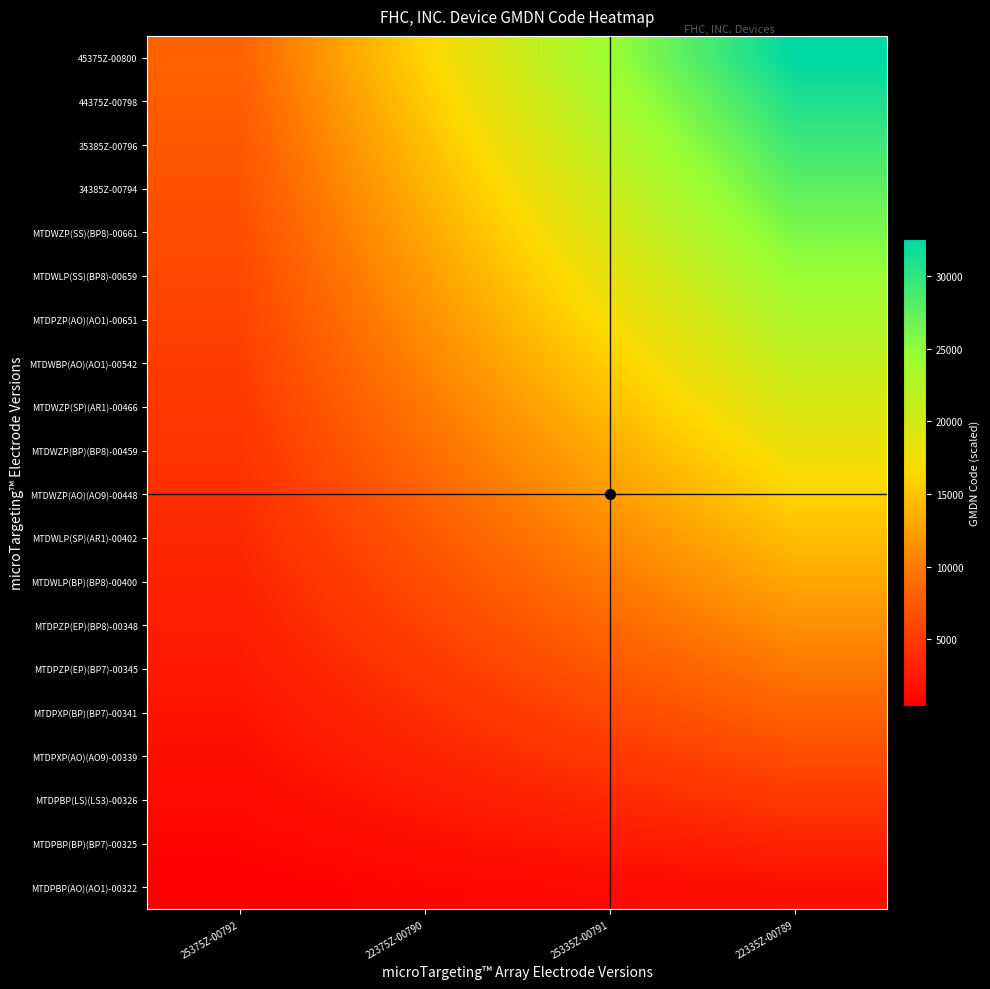

Reading right to left, list all the values displayed in this chart.

45375Z-00800: 22335Z-00789=32556.0	25335Z-00791=24417.0	22375Z-00790=16278.0	25375Z-00792=8139.0
44375Z-00798: 22335Z-00789=30928.2	25335Z-00791=23196.1	22375Z-00790=15464.1	25375Z-00792=7732.0
35385Z-00796: 22335Z-00789=29300.4	25335Z-00791=21975.3	22375Z-00790=14650.2	25375Z-00792=7325.1
34385Z-00794: 22335Z-00789=27672.6	25335Z-00791=20754.4	22375Z-00790=13836.3	25375Z-00792=6918.1
MTDWZP(SS)(BP8)-00661: 22335Z-00789=26044.8	25335Z-00791=19533.6	22375Z-00790=13022.4	25375Z-00792=6511.2
MTDWLP(SS)(BP8)-00659: 22335Z-00789=24417.0	25335Z-00791=18312.8	22375Z-00790=12208.5	25375Z-00792=6104.2
MTDPZP(AO)(AO1)-00651: 22335Z-00789=22789.2	25335Z-00791=17091.9	22375Z-00790=11394.6	25375Z-00792=5697.3
MTDWBP(AO)(AO1)-00542: 22335Z-00789=21161.4	25335Z-00791=15871.1	22375Z-00790=10580.7	25375Z-00792=5290.4
MTDWZP(SP)(AR1)-00466: 22335Z-00789=19533.6	25335Z-00791=14650.2	22375Z-00790=9766.8	25375Z-00792=4883.4
MTDWZP(BP)(BP8)-00459: 22335Z-00789=17905.8	25335Z-00791=13429.4	22375Z-00790=8952.9	25375Z-00792=4476.5
MTDWZP(AO)(AO9)-00448: 22335Z-00789=16278.0	25335Z-00791=12208.5	22375Z-00790=8139.0	25375Z-00792=4069.5
MTDWLP(SP)(AR1)-00402: 22335Z-00789=14650.2	25335Z-00791=10987.7	22375Z-00790=7325.1	25375Z-00792=3662.6
MTDWLP(BP)(BP8)-00400: 22335Z-00789=13022.4	25335Z-00791=9766.8	22375Z-00790=6511.2	25375Z-00792=3255.6
MTDPZP(EP)(BP8)-00348: 22335Z-00789=11394.6	25335Z-00791=8545.9	22375Z-00790=5697.3	25375Z-00792=2848.6
MTDPZP(EP)(BP7)-00345: 22335Z-00789=9766.8	25335Z-00791=7325.1	22375Z-00790=4883.4	25375Z-00792=2441.7
MTDPXP(BP)(BP7)-00341: 22335Z-00789=8139.0	25335Z-00791=6104.2	22375Z-00790=4069.5	25375Z-00792=2034.8
MTDPXP(AO)(AO9)-00339: 22335Z-00789=6511.2	25335Z-00791=4883.4	22375Z-00790=3255.6	25375Z-00792=1627.8
MTDPBP(LS)(LS3)-00326: 22335Z-00789=4883.4	25335Z-00791=3662.5	22375Z-00790=2441.7	25375Z-00792=1220.8
MTDPBP(BP)(BP7)-00325: 22335Z-00789=3255.6	25335Z-00791=2441.7	22375Z-00790=1627.8	25375Z-00792=813.9
MTDPBP(AO)(AO1)-00322: 22335Z-00789=1627.8	25335Z-00791=1220.9	22375Z-00790=813.9	25375Z-00792=407.0